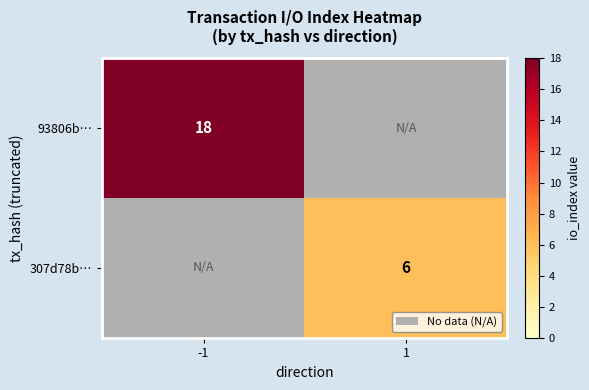

How many data points does each series have?

2